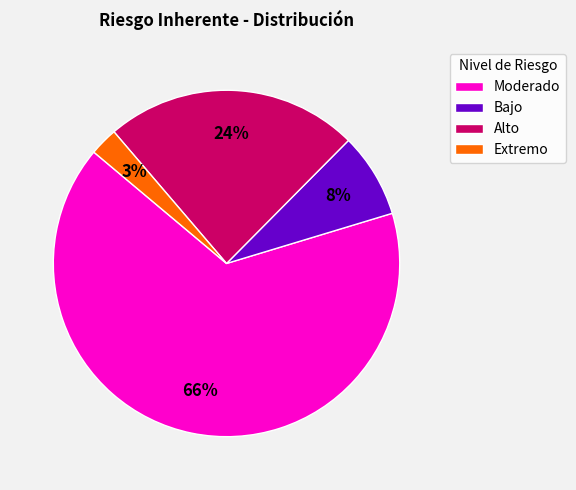

Does Moderado account for over 50% of the chart?

Yes